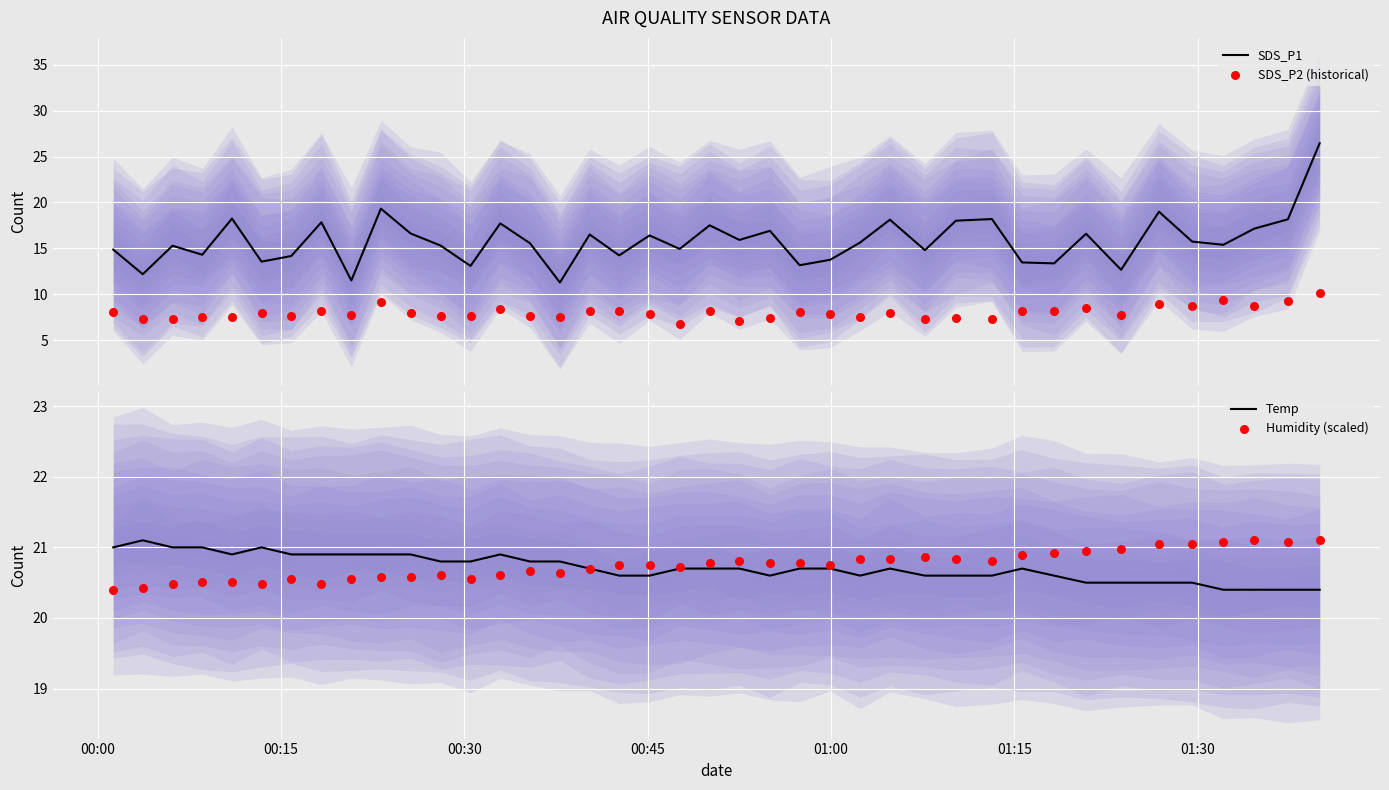

What are all the series names shown in the legend?

SDS_P1, SDS_P2 (historical), Temp, Humidity (scaled)